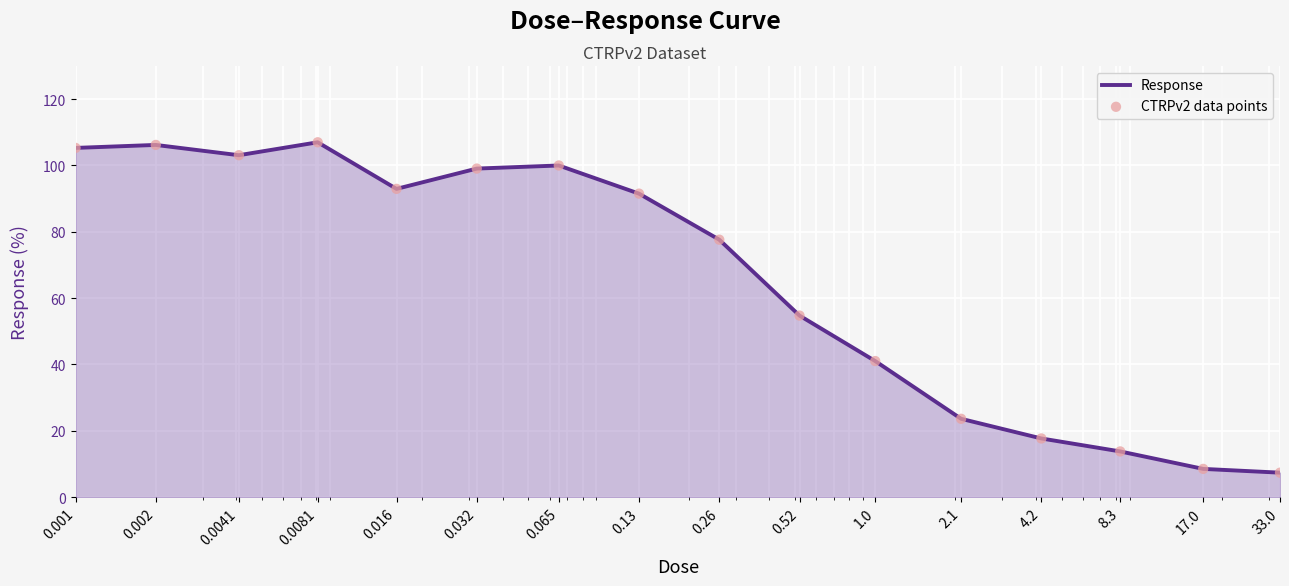

What is the greatest value displayed?

107.0